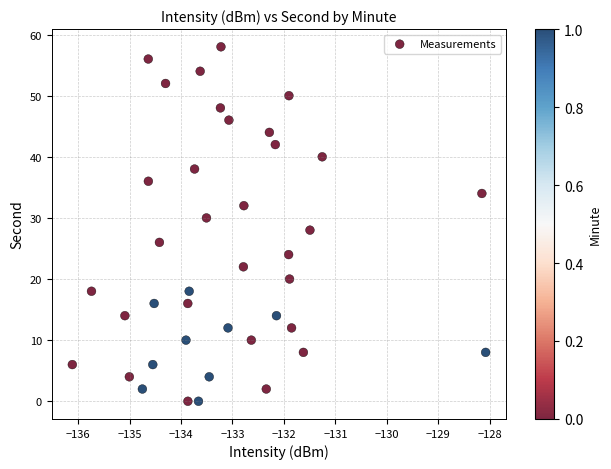

What is the range of Y values (max minus min)?

58